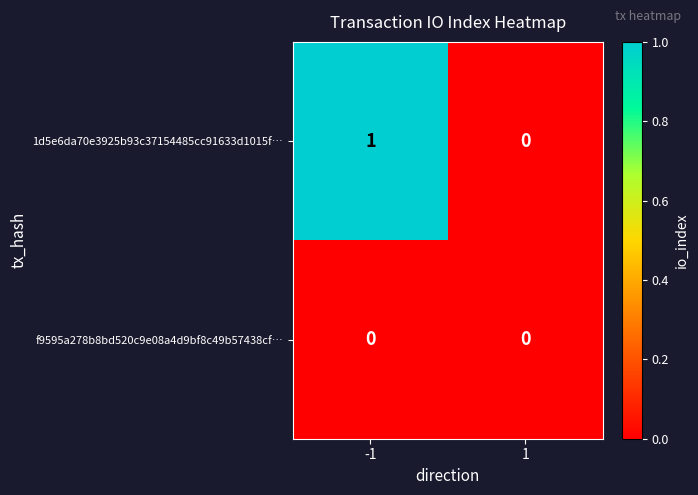

Is the value of f9595a278b8bd520c9e08a4d9bf8c49b57438cf… at 1 greater than the value of 1d5e6da70e3925b93c37154485cc91633d1015f… at -1?

No